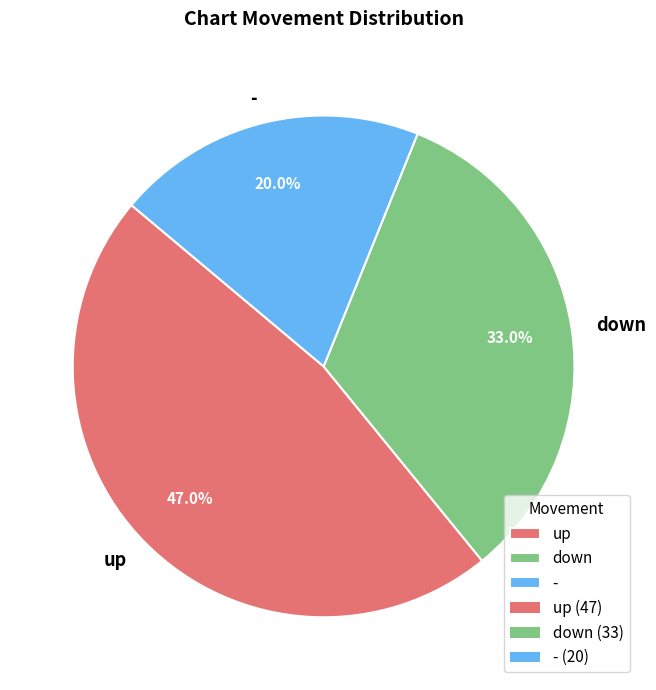

Combined, do down and - account for over 50%?

Yes